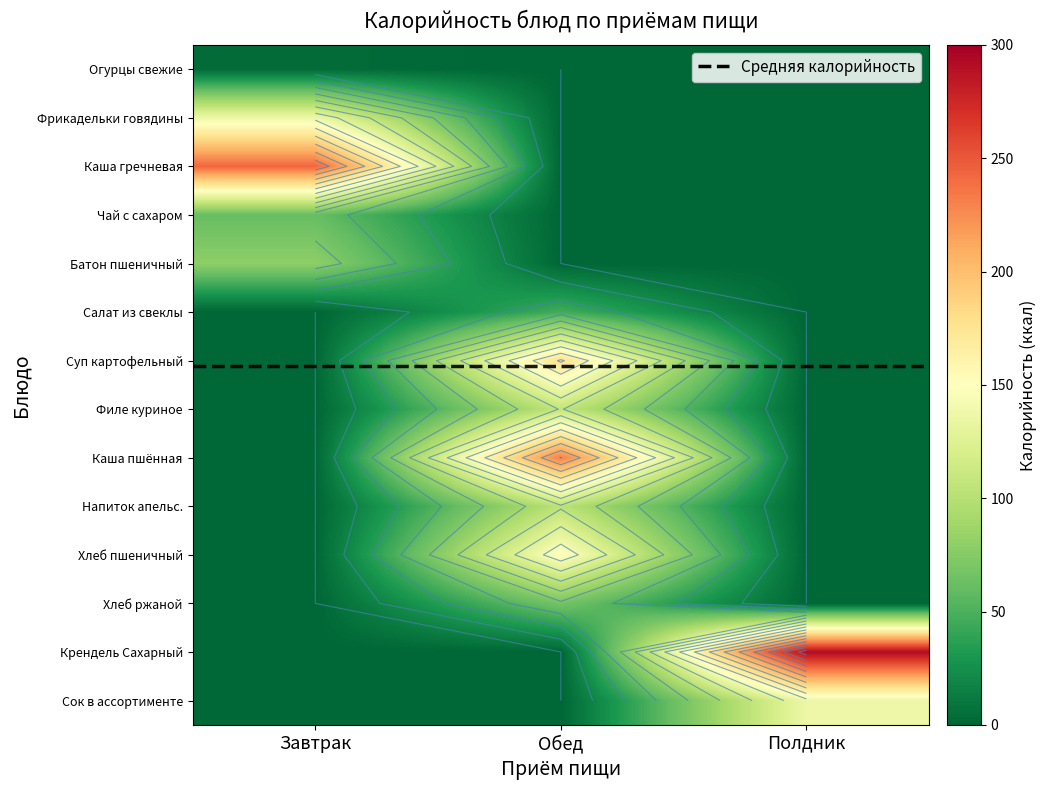

List the labels in order of Фрикадельки говядины value, largest first.

Завтрак, Обед, Полдник